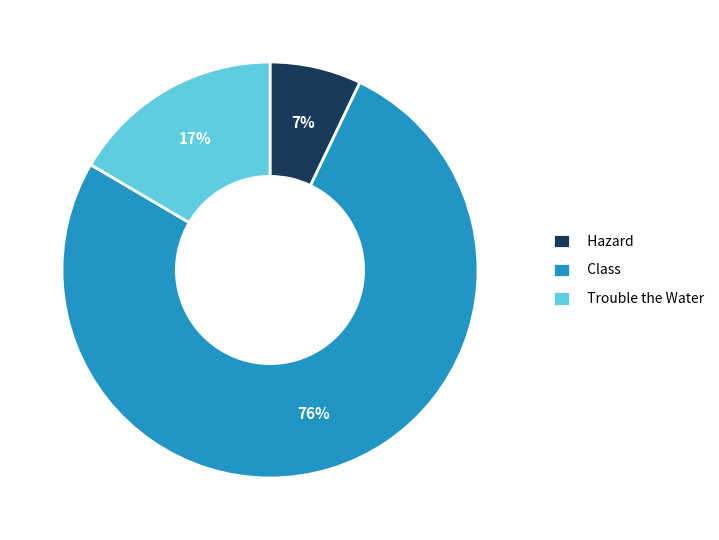

Is the sum of Class and Hazard greater than half?

Yes